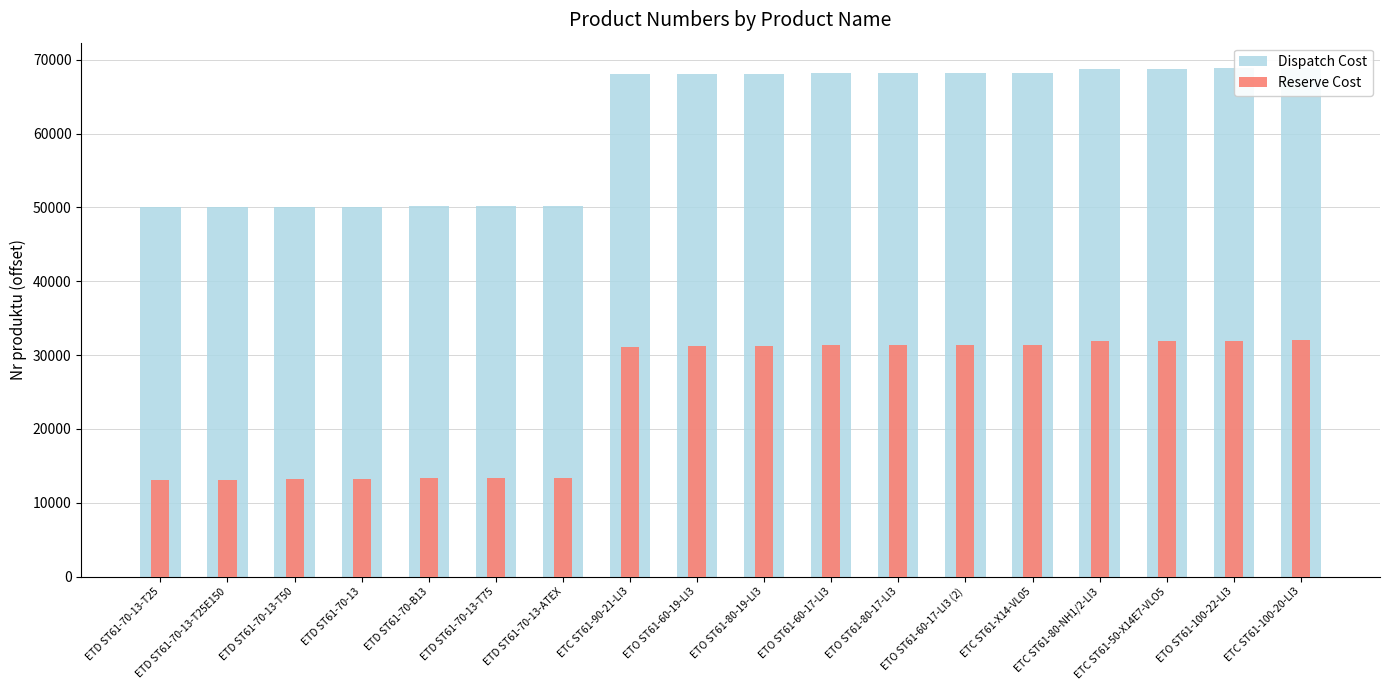

What are all the series names shown in the legend?

Dispatch Cost, Reserve Cost